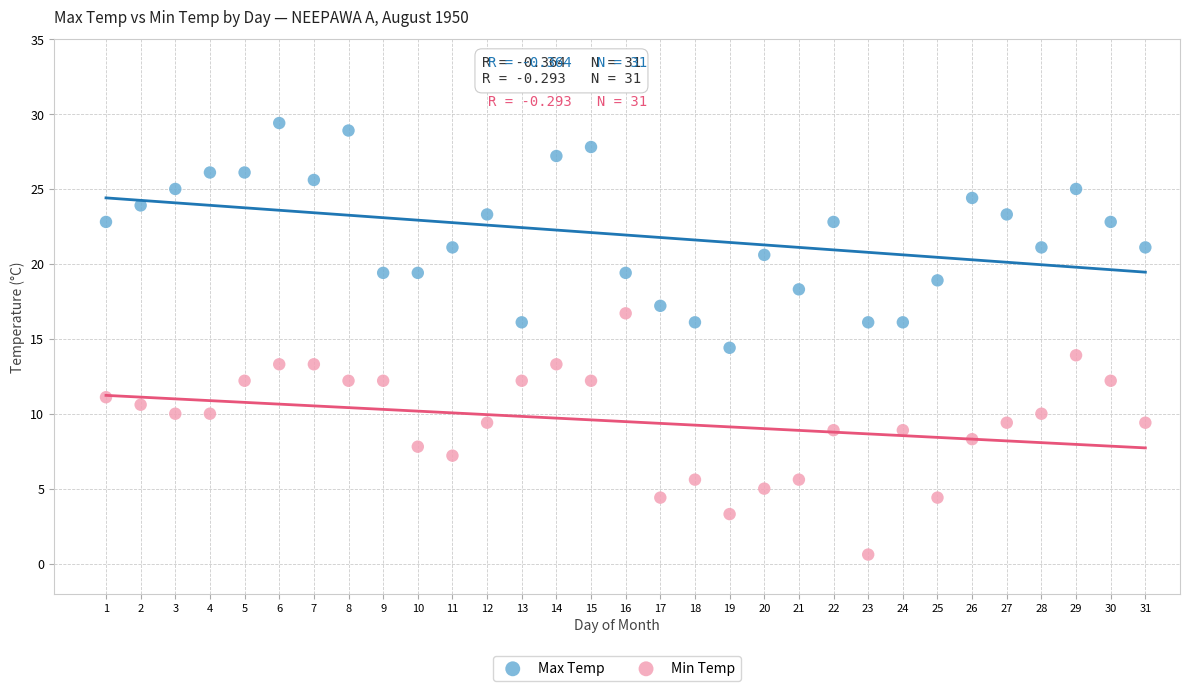

Which series contains the highest Y value?

Max Temp